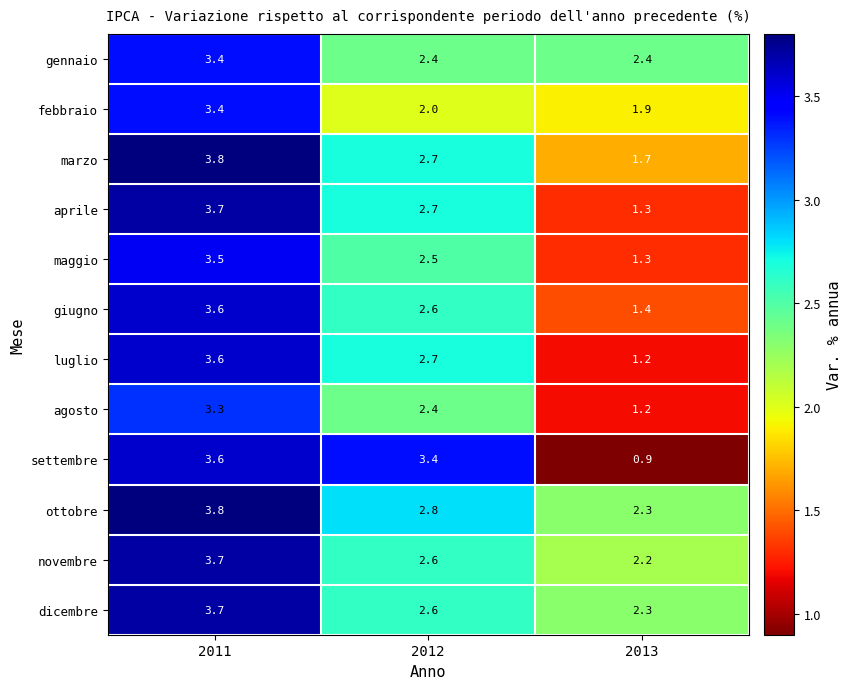

At which label does marzo first exceed 2?

2011